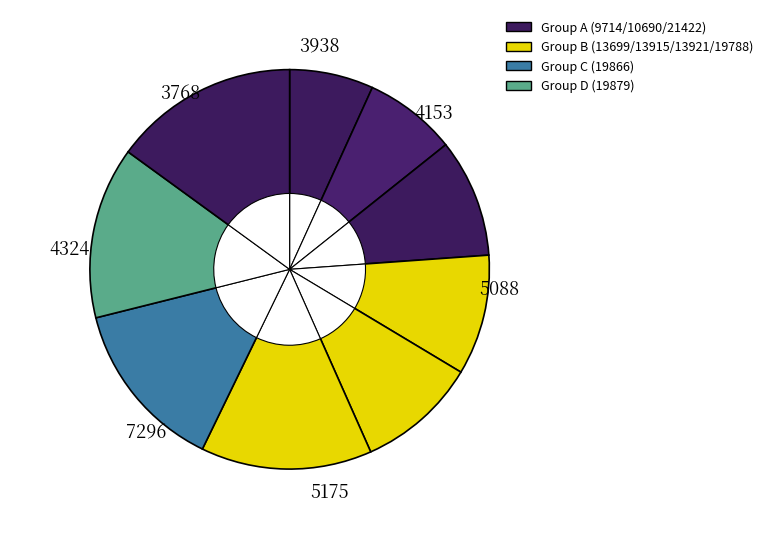

What percentage is the 4153 slice, to the nearest percent?

7%